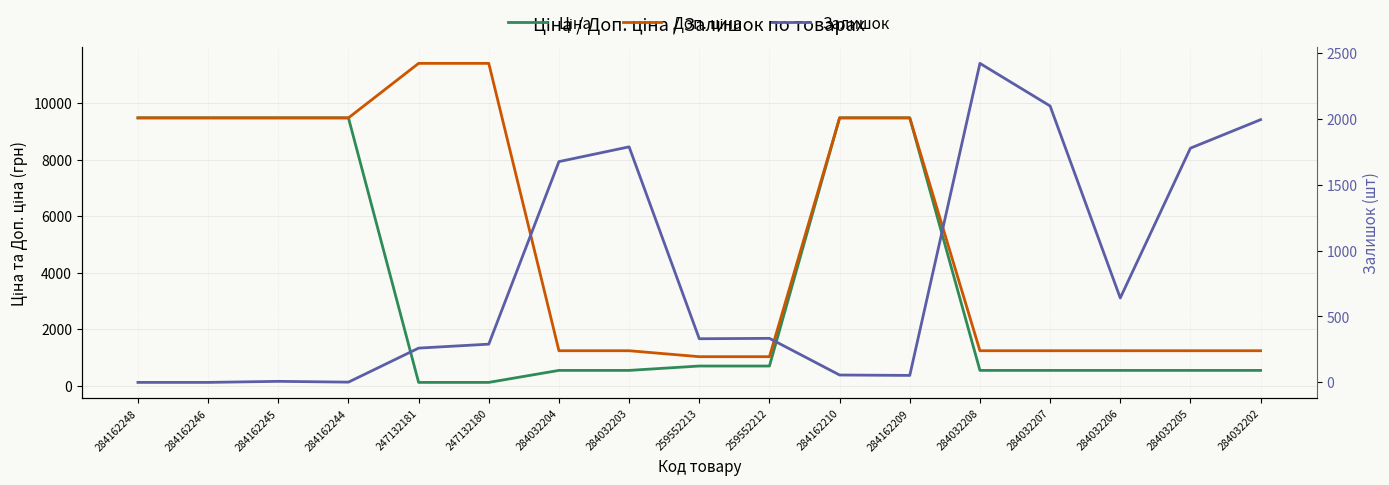

True or false: Ціна and Доп. ціна cross at least once.

False